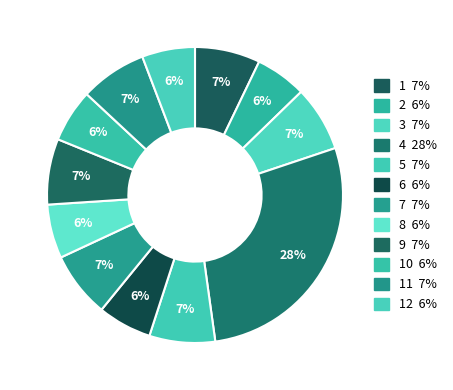

How many slices are in this pie chart?

12